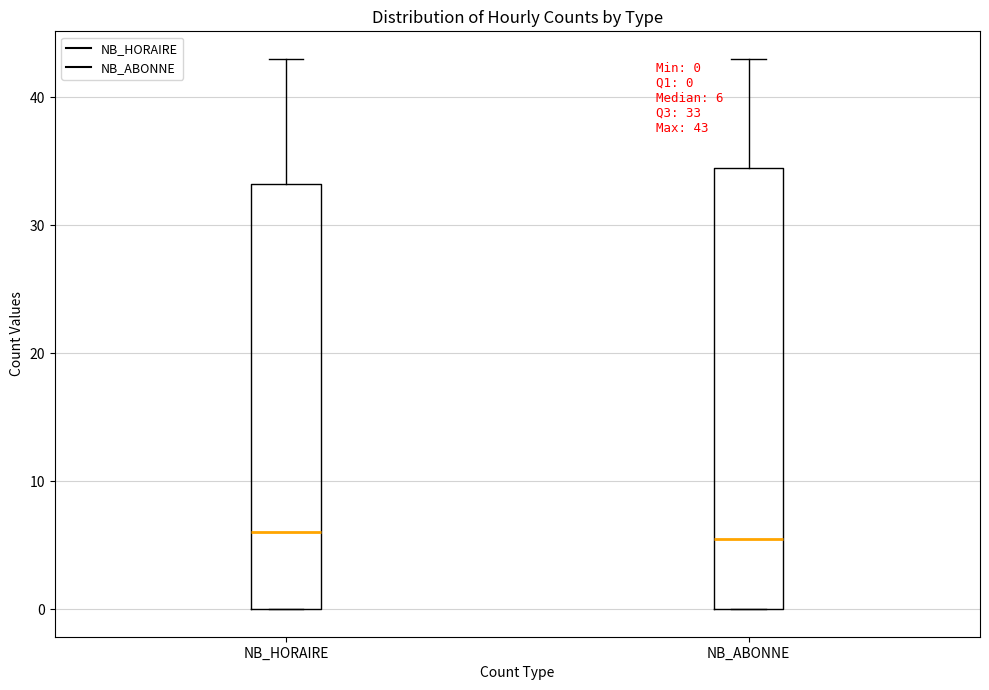

Comparing the boxes themselves (not the whiskers), which one is the tallest?

NB_ABONNE